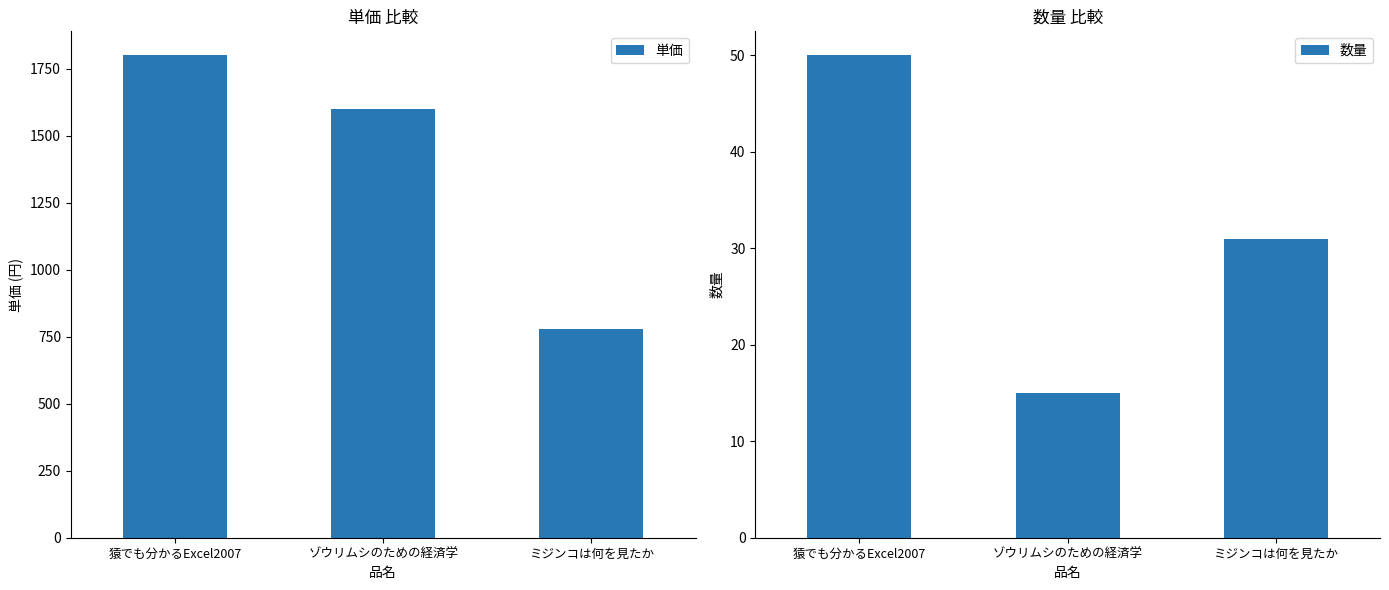

What is the difference between the highest and lowest values at ミジンコは何を見たか?

749